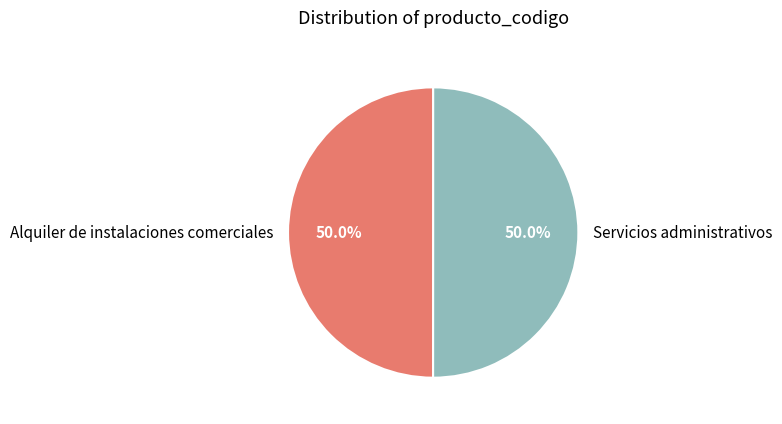

What is the ratio of the value at Servicios administrativos to the value at Alquiler de instalaciones comerciales?

1.0